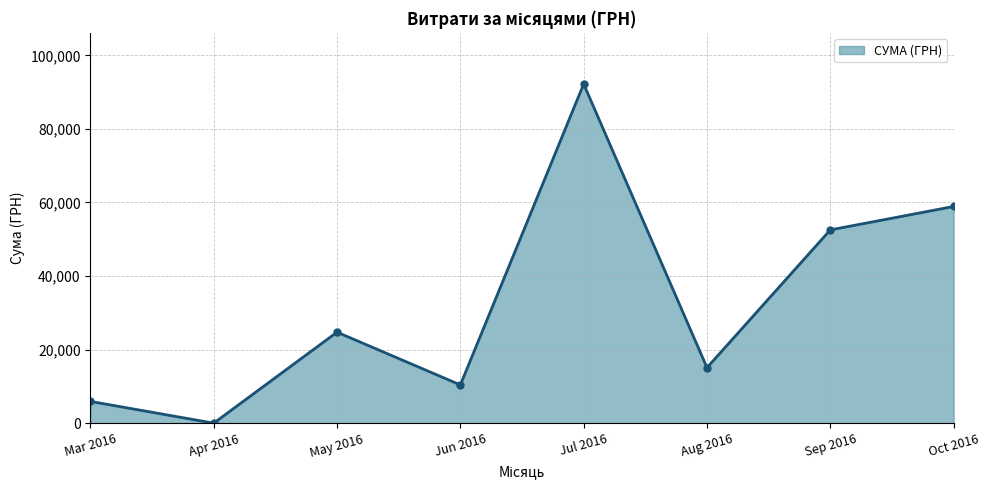

How many interior local valleys (lower than both neighbors) does the data have?

3